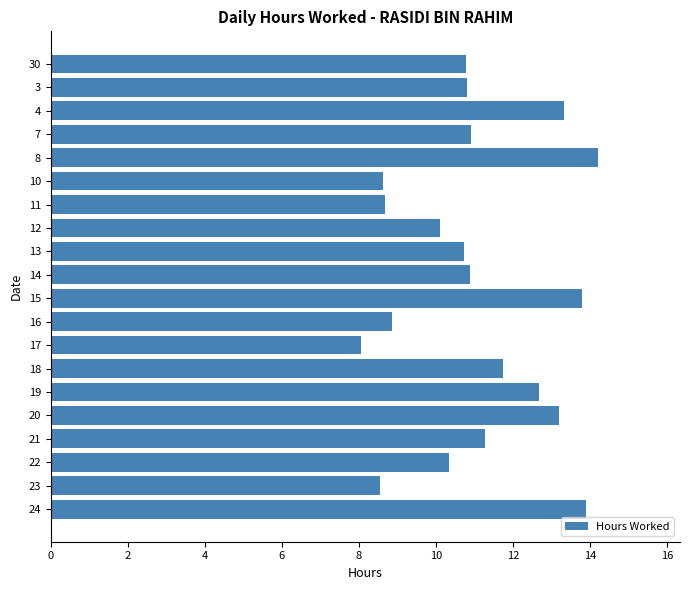

What position from the bottom is 20?

5